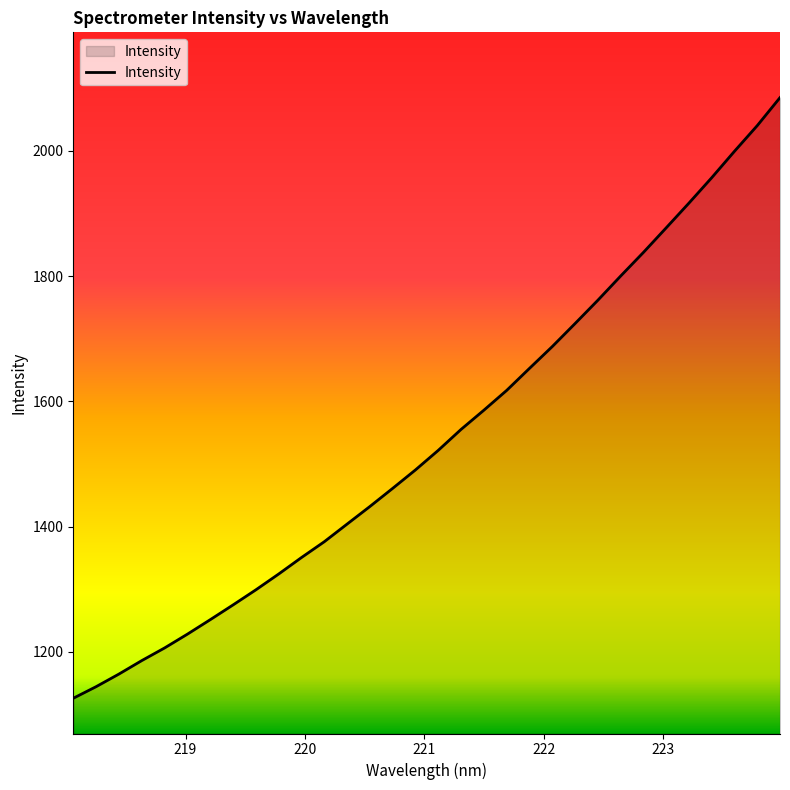

What is the average value?

1541.9